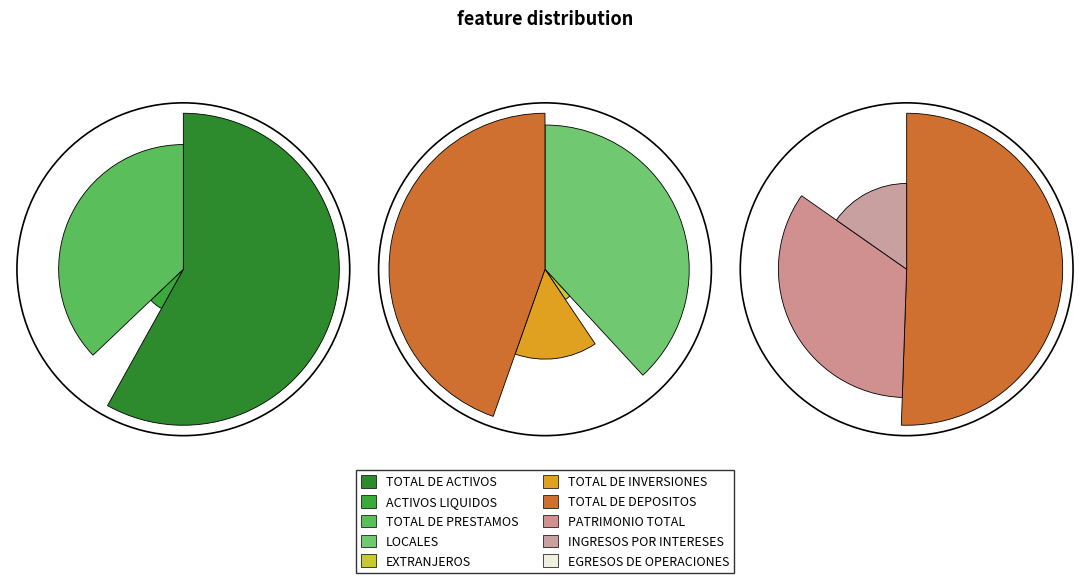

Which category has the smallest portion of the pie?

EGRESOS DE OPERACIONES